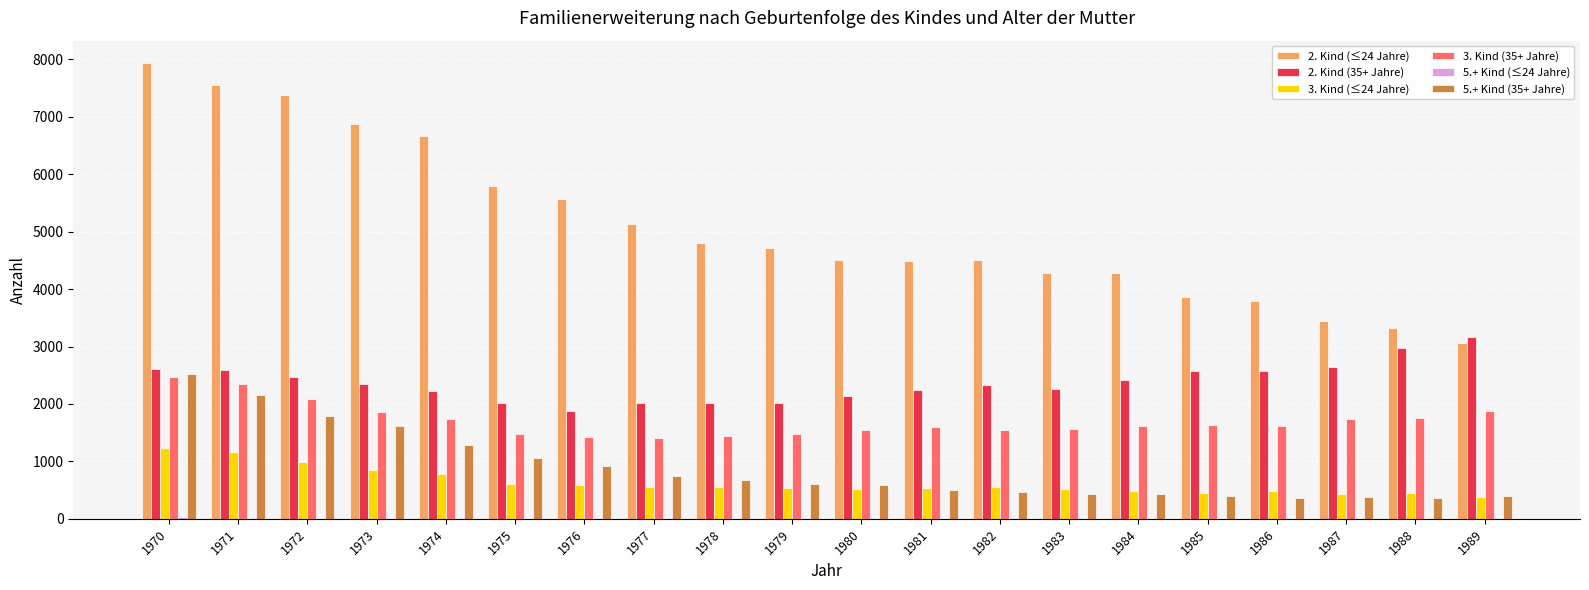

What is the maximum value for 2. Kind (≤24 Jahre)?

7931